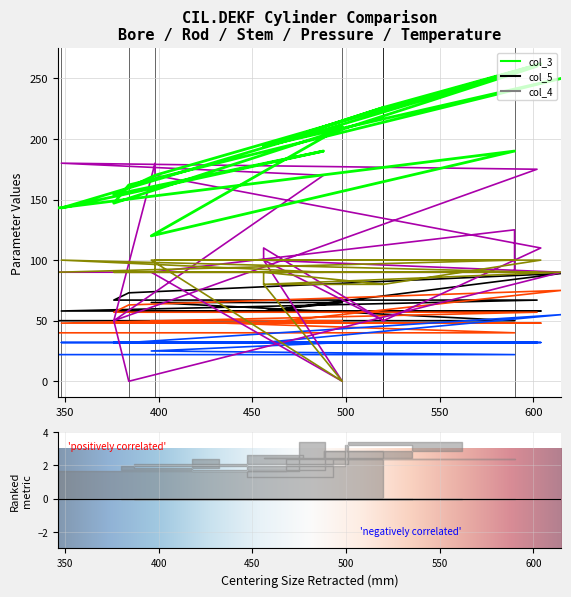

Rank the categories by col_4 (Bore mm) value from lowest to highest.

346, 346, 346, 590, 590, 456, 456, 520, 604, 398, 398, 376, 488, 348, 456, 520, 396, 498, 602, 376, 384, 615